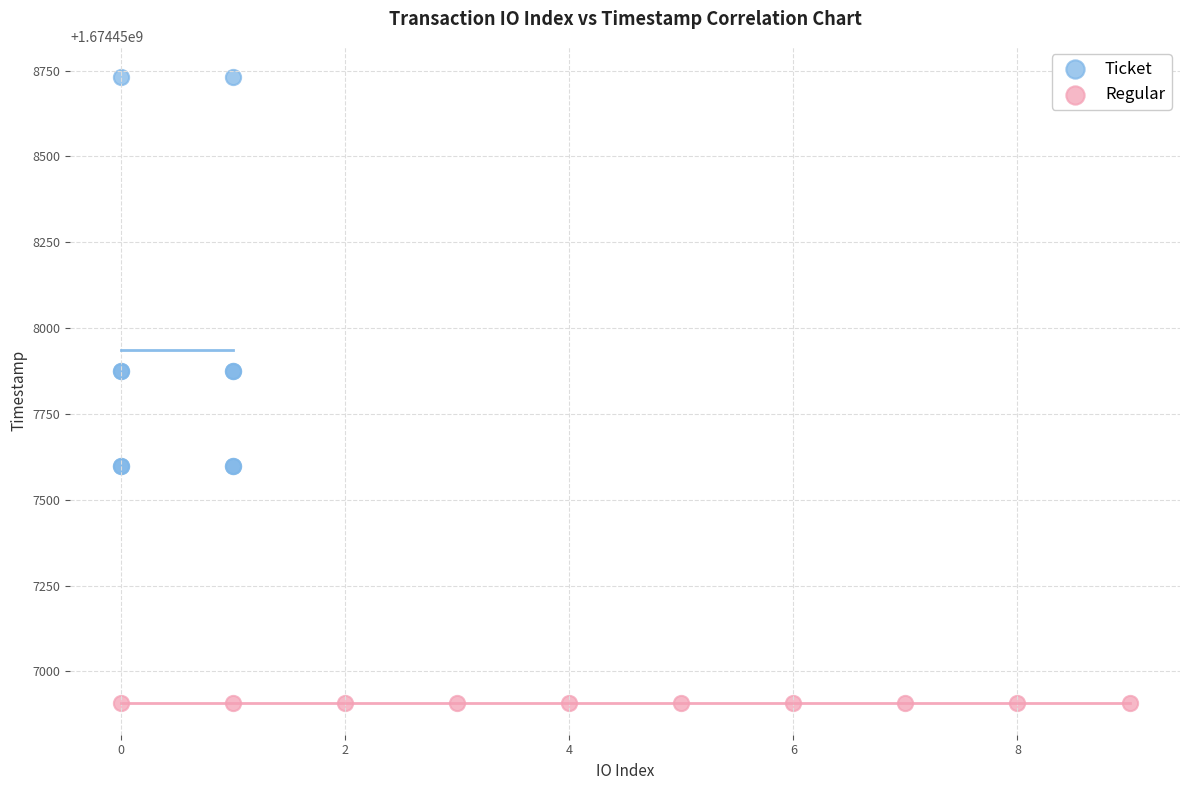

Which series contains the highest Y value?

Ticket